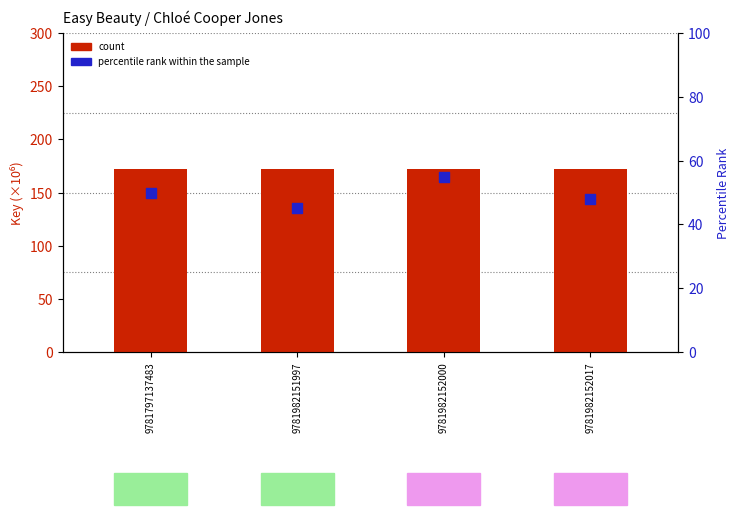

What is the total value across all series at 9781982152017?

219.7